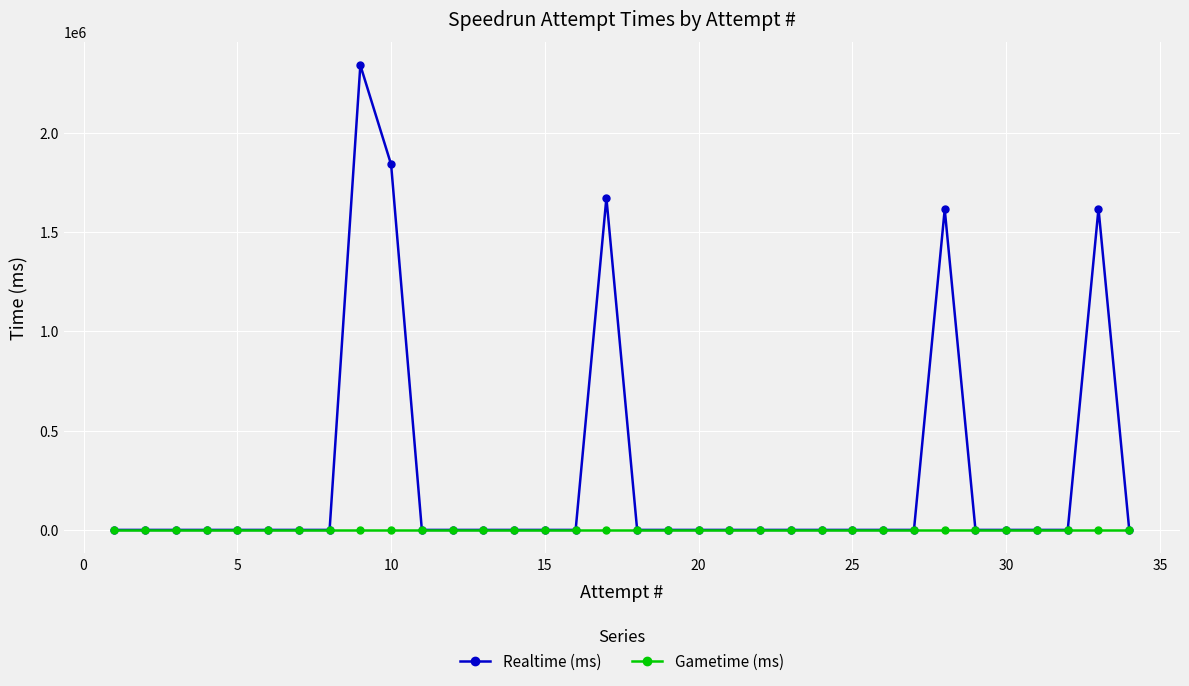

How many lines are shown in the chart?

2